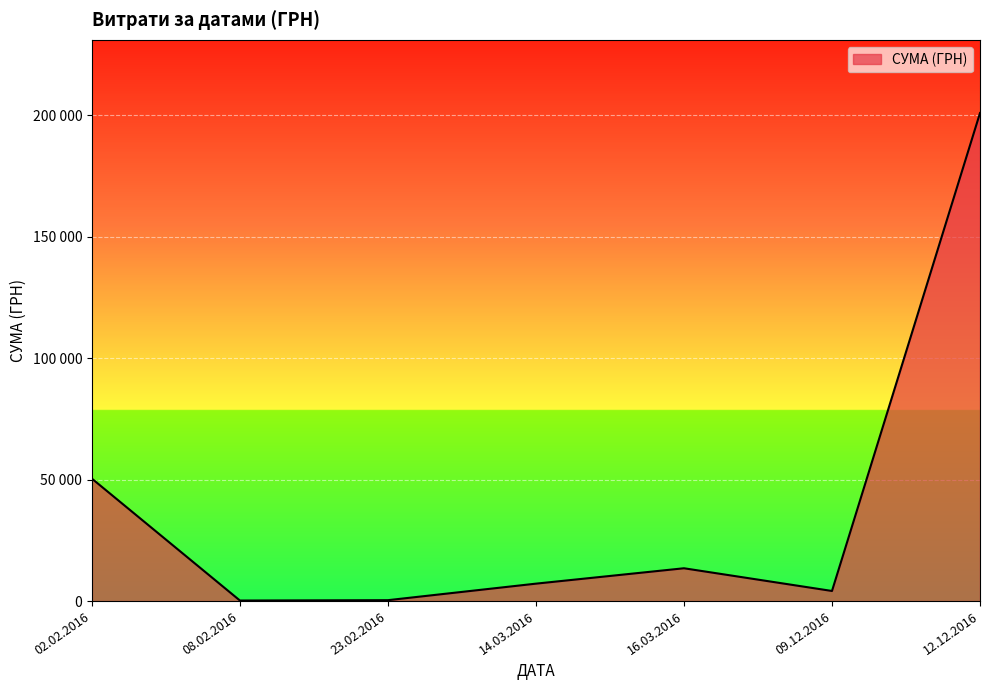

Which label corresponds to the largest value in the chart?

12.12.2016